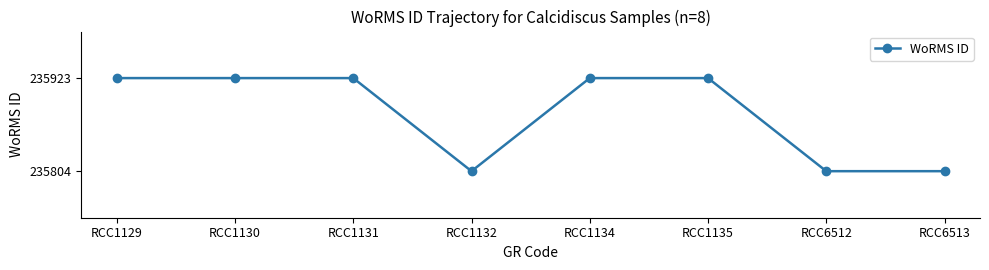

Reading left to right, extract all data points from this chart.

RCC1129=235923	RCC1130=235923	RCC1131=235923	RCC1132=235804	RCC1134=235923	RCC1135=235923	RCC6512=235804	RCC6513=235804